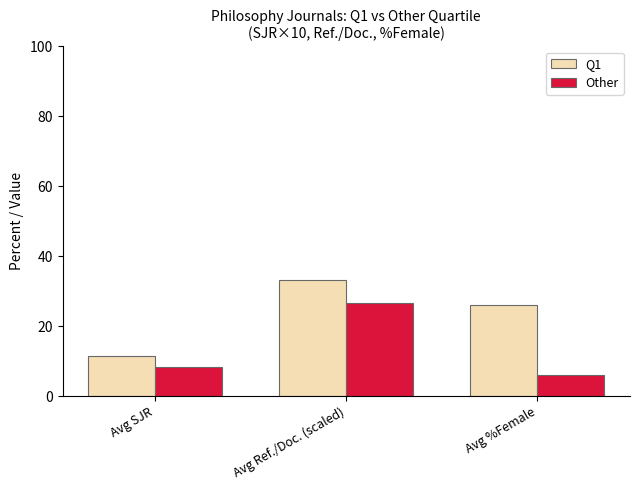

Where is Other nearest to the value 16?

Avg SJR